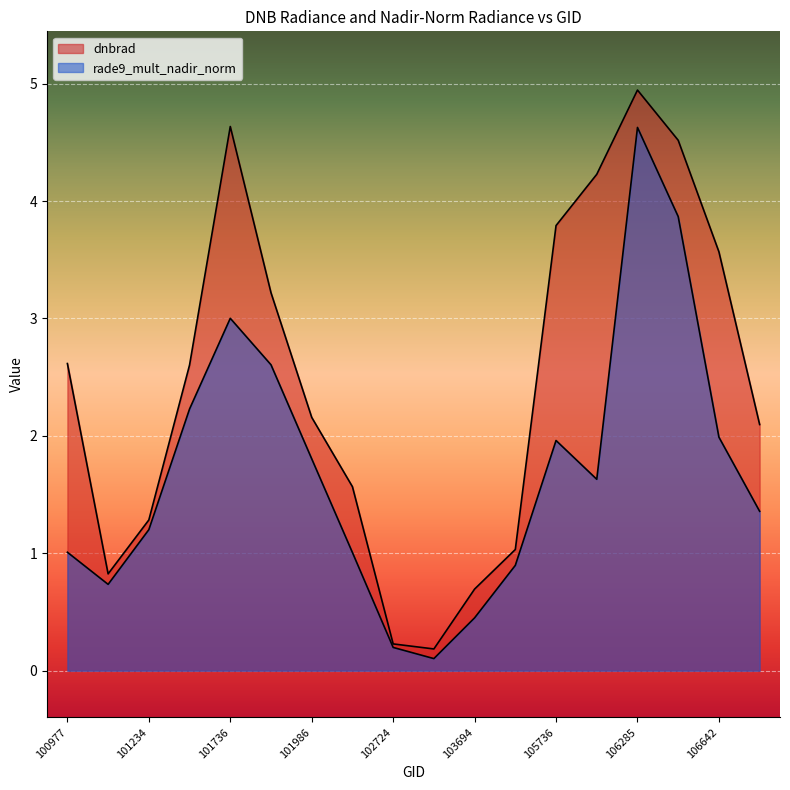

Which category has the lowest value in the dnbrad series?

103448